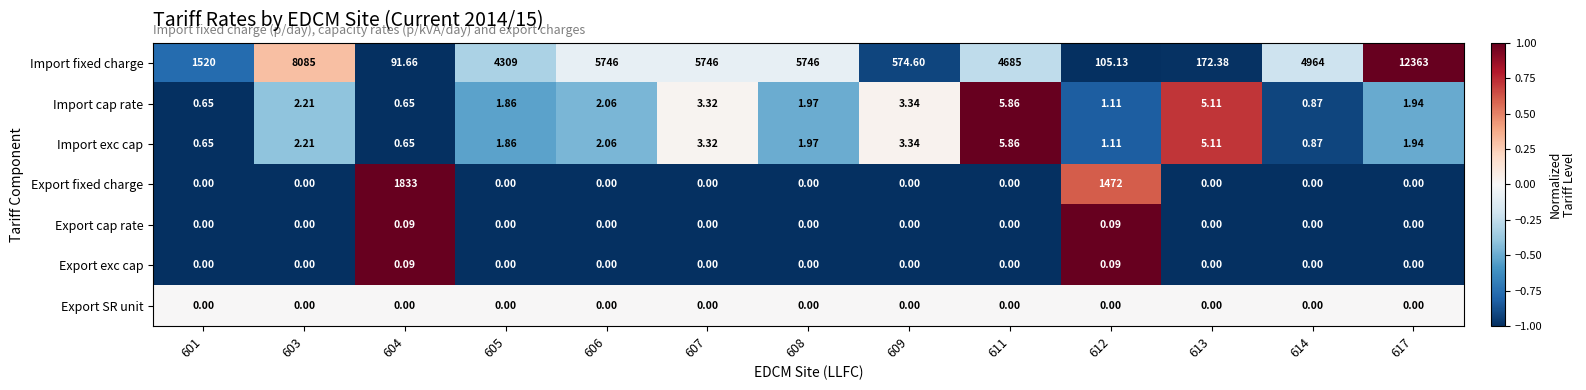

Which series changed the most between 605 and 613?

Import fixed charge